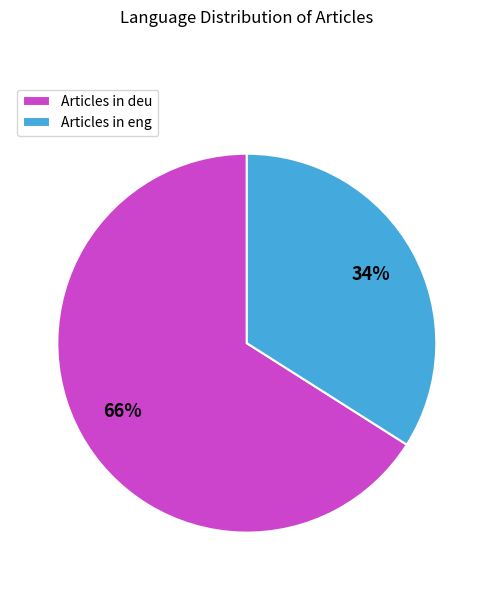

To the nearest percent, what portion does Articles in deu represent?

66%